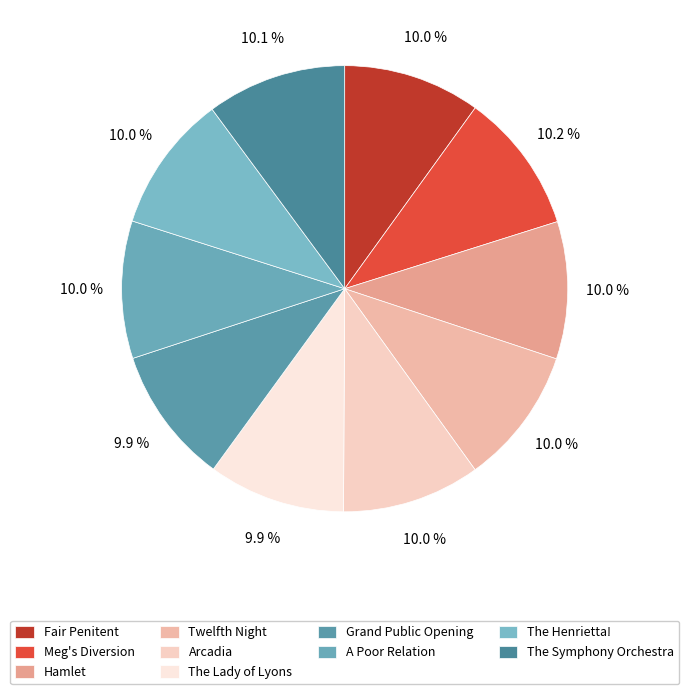

How many segments does this pie chart have?

10